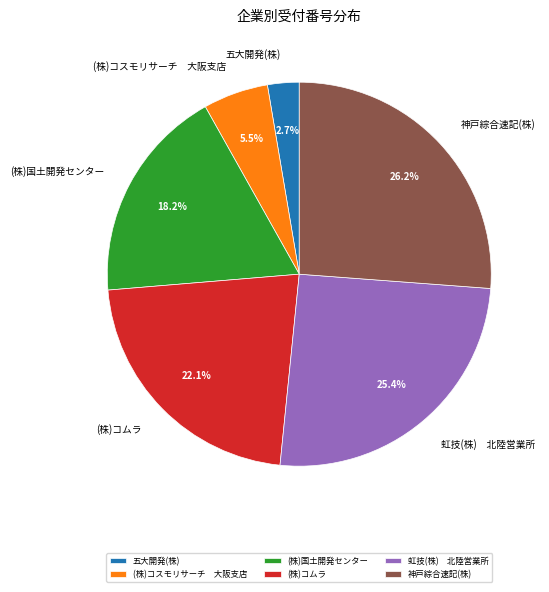

Between (株)コムラ and 神戸綜合速記(株), which is larger?

神戸綜合速記(株)